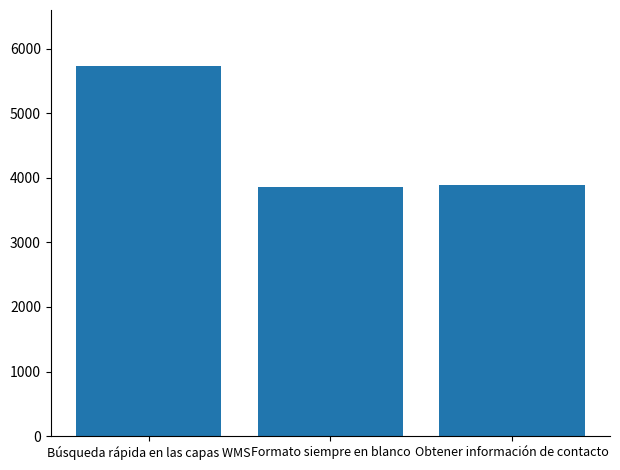

Is it true that the value at Búsqueda rápida en las capas WMS is 5737?

True